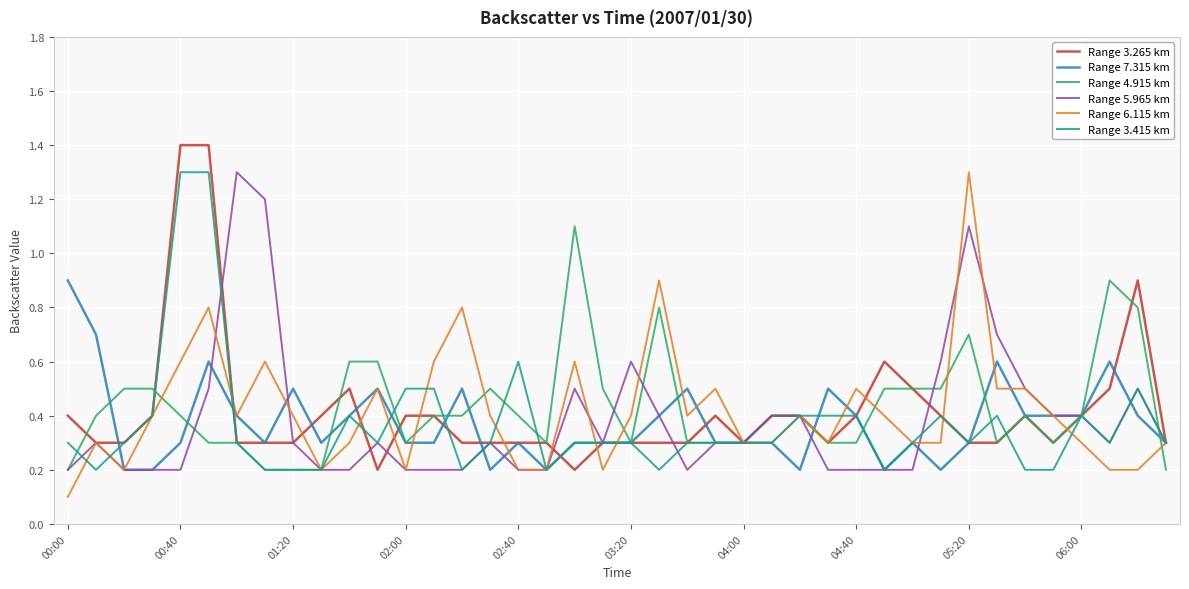

What is the minimum value shown in the chart?

0.1